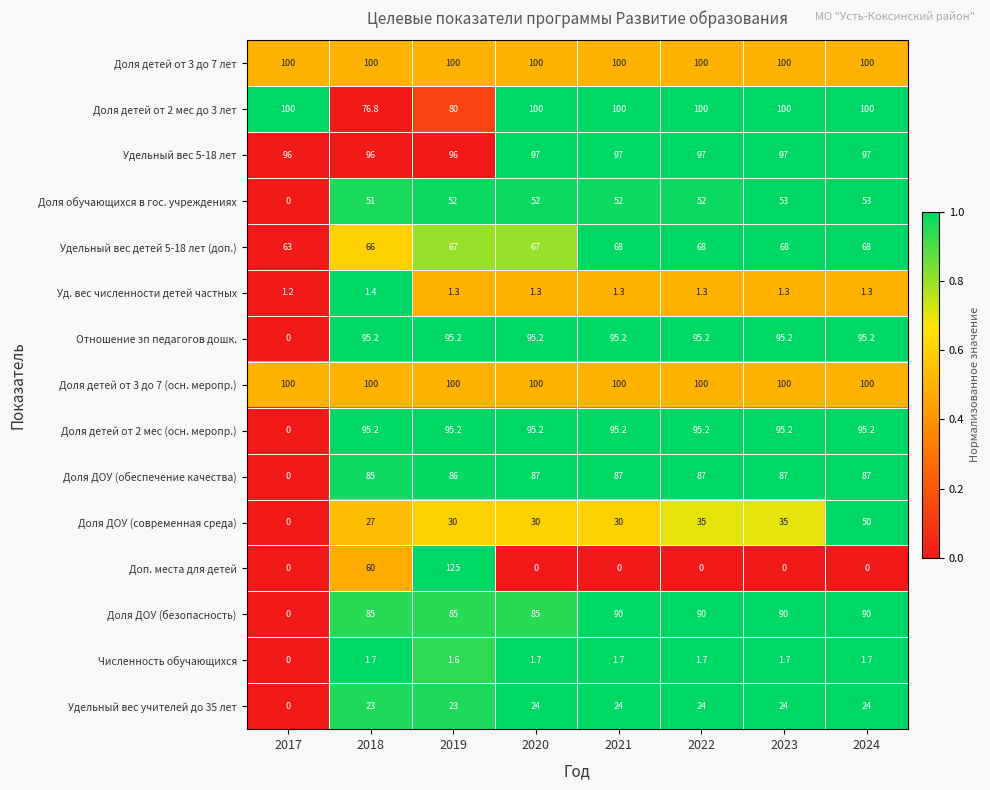

At which label does Доля ДОУ (современная среда) reach its minimum?

2017